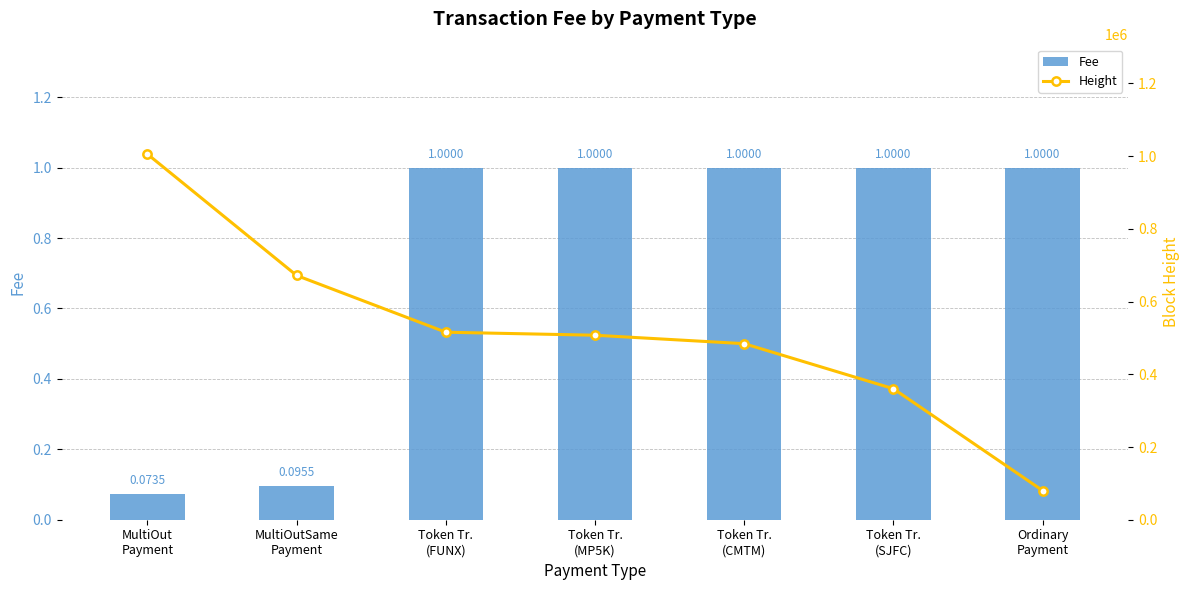

What is the maximum value shown in the chart?

1005560.0